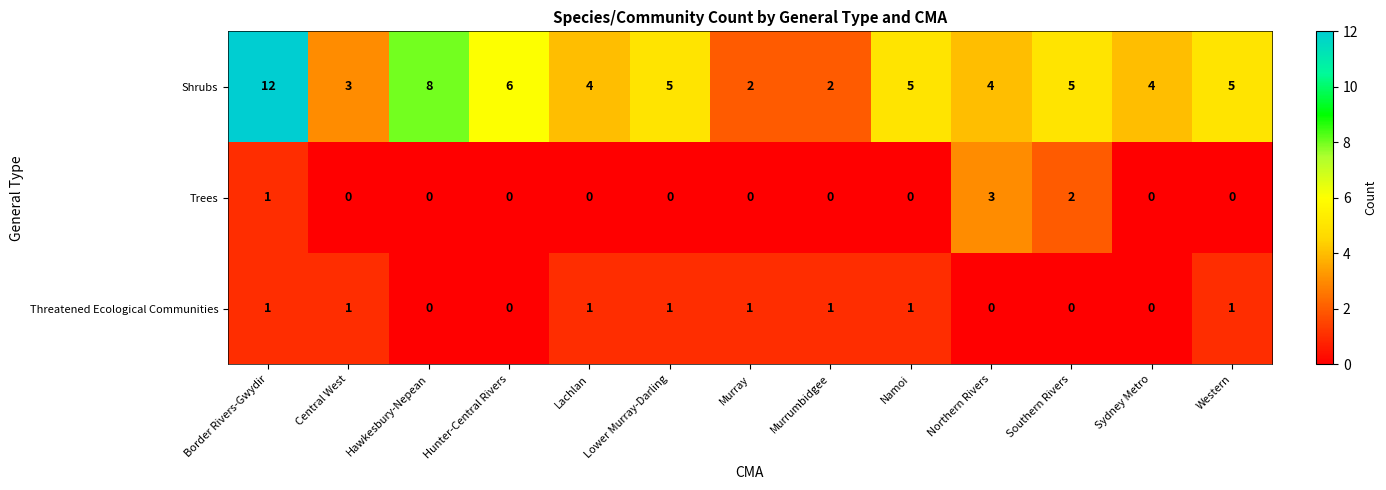

Rank the series by their maximum value, from highest to lowest.

Shrubs, Trees, Threatened Ecological Communities